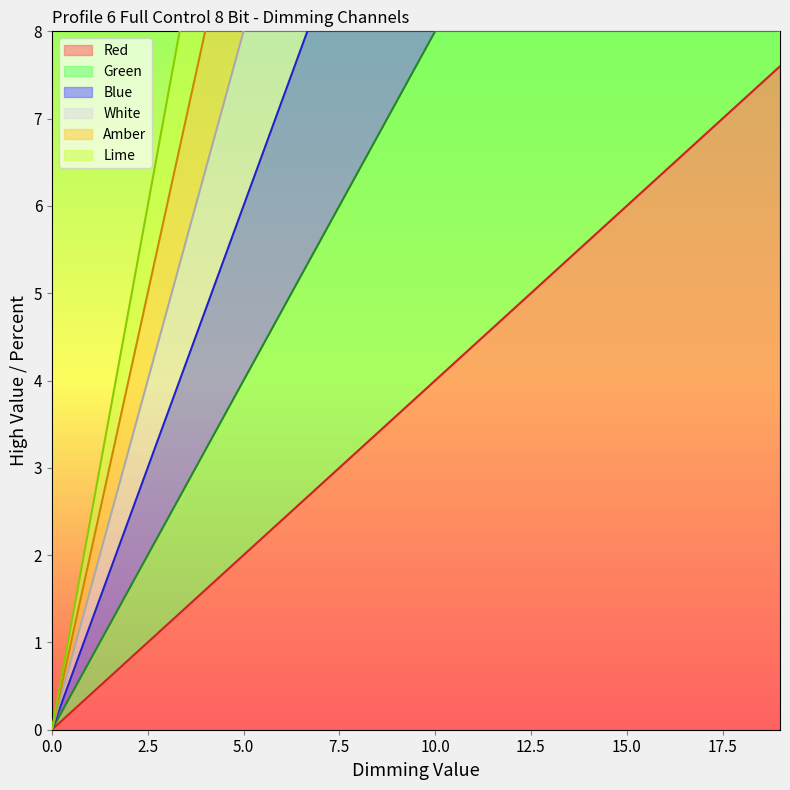

True or false: Red has a value of 6.0 at 15.0.

True